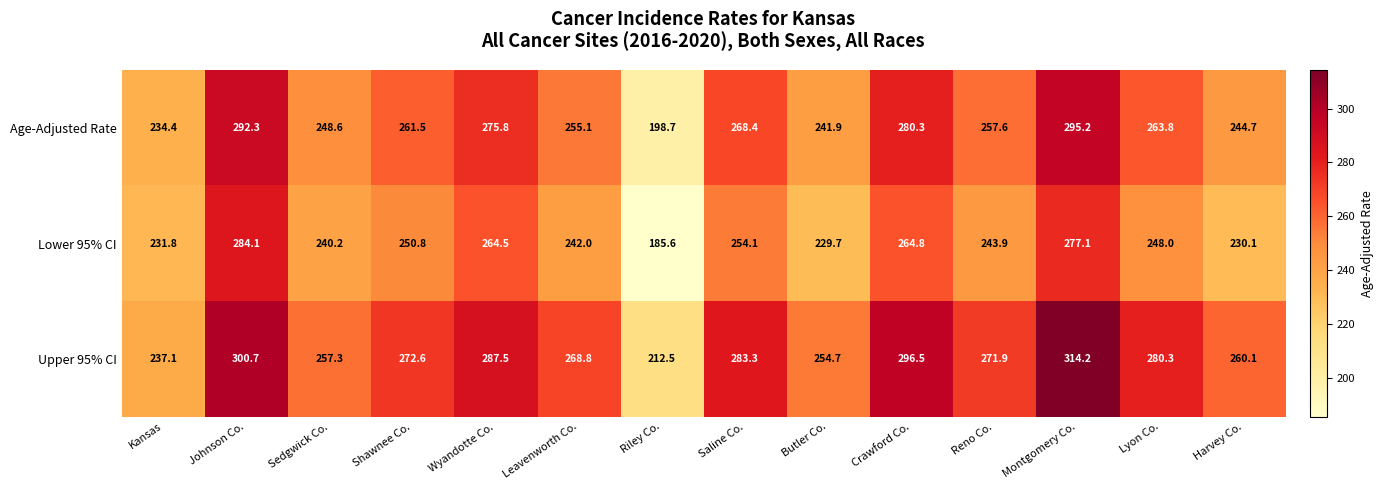

What value does the Lower 95% CI series have at Sedgwick Co.?

240.2